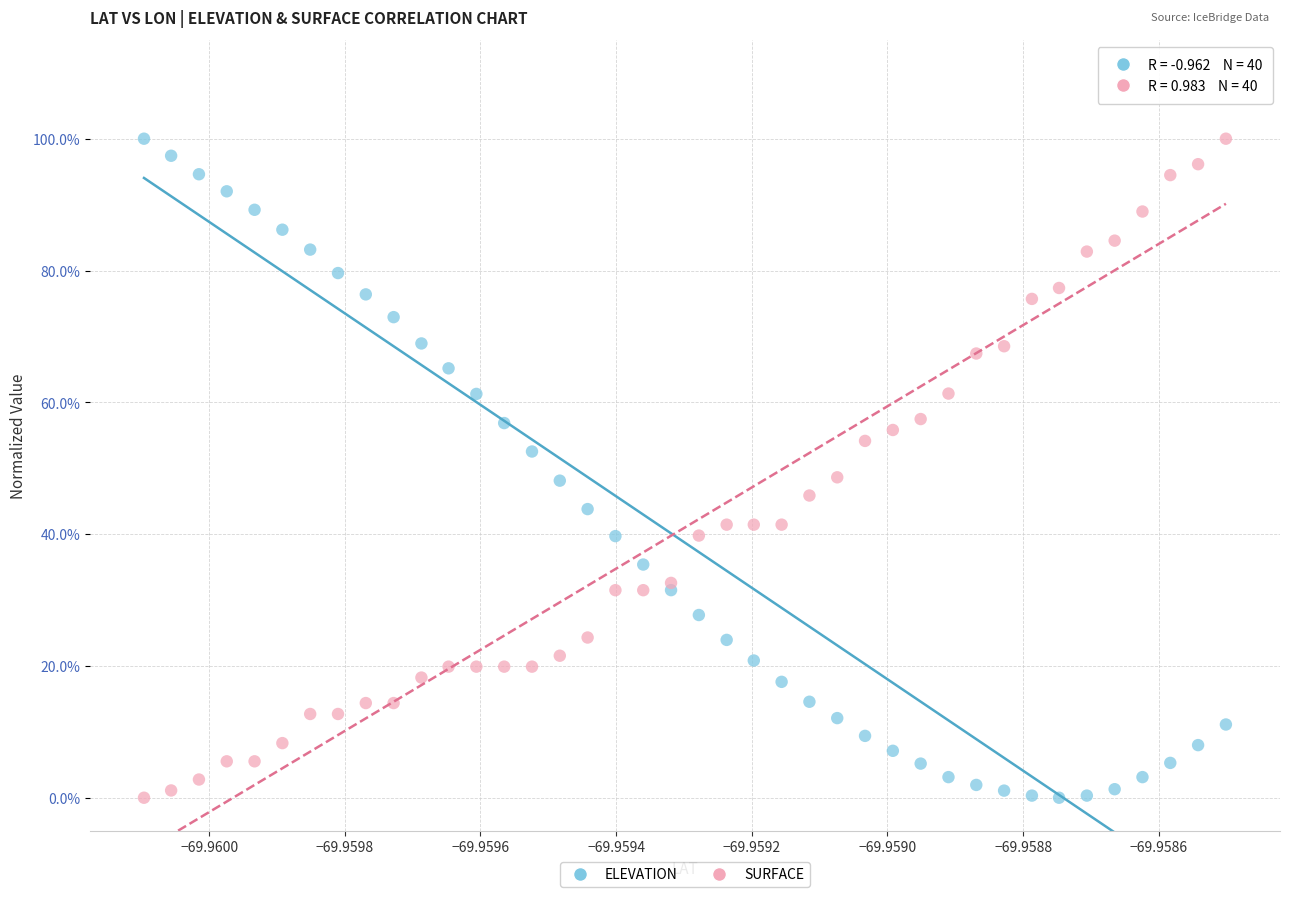

What are all the series names shown in the legend?

ELEVATION, SURFACE